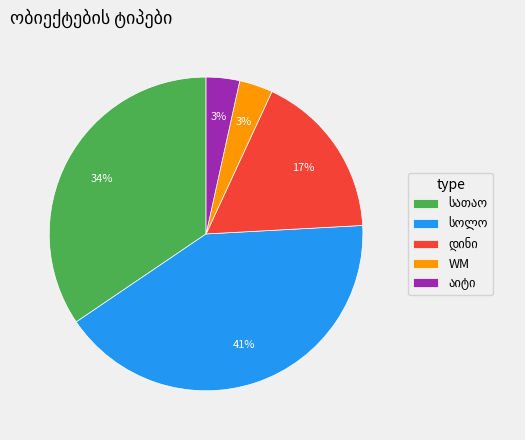

To the nearest percent, what is the average slice percentage?

20%